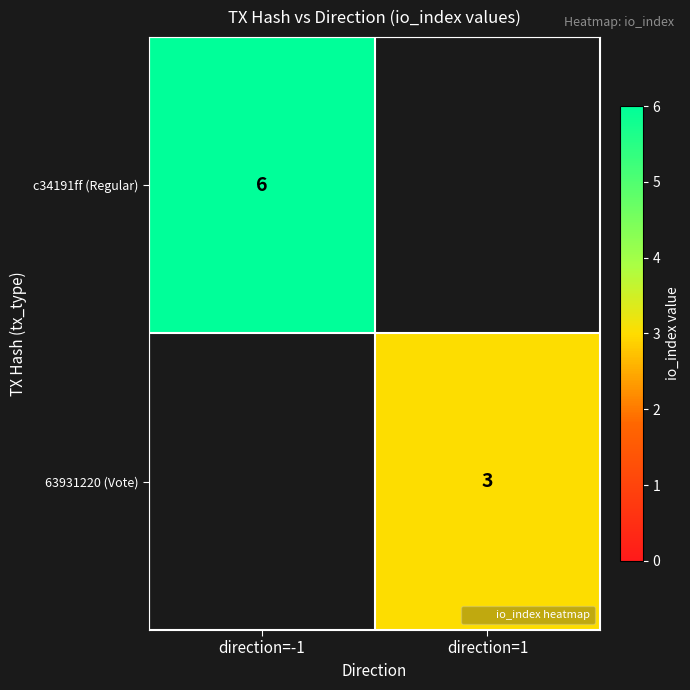

Which series has the widest spread of values?

c34191ff (Regular)